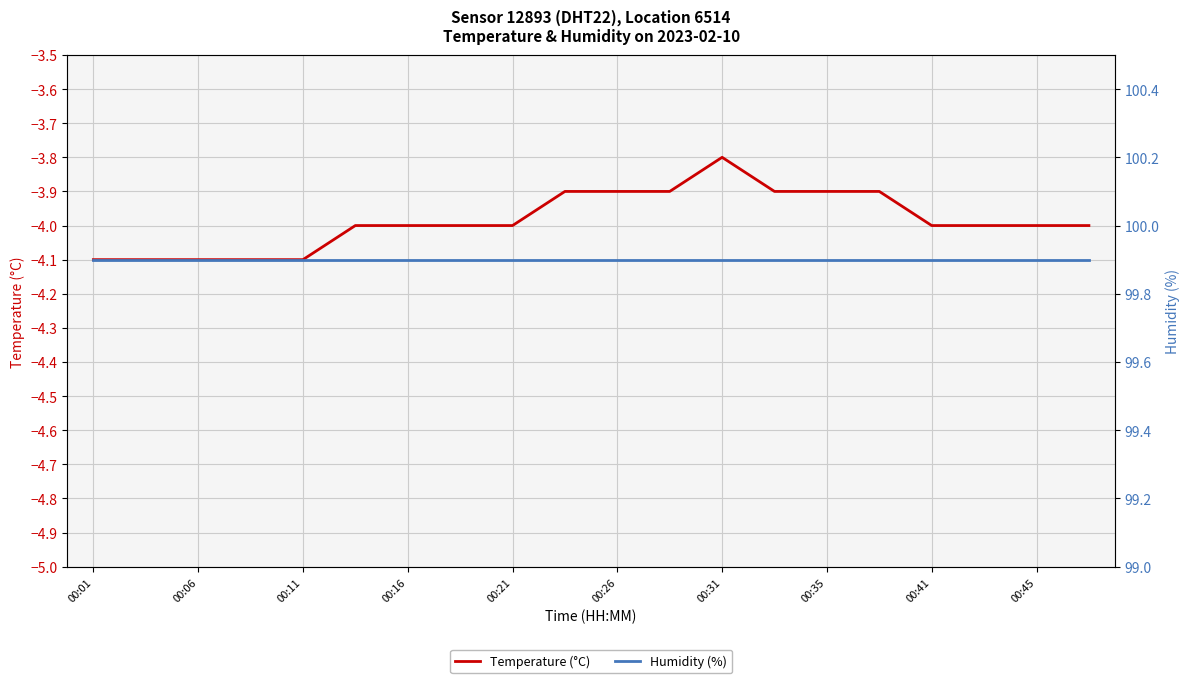

What is the difference between the maximum and second lowest values in the Temperature (°C) series?

0.3